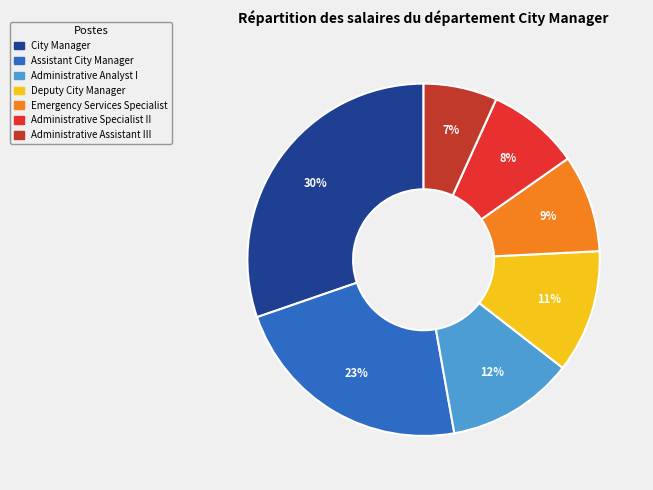

To the nearest percent, what portion does Emergency Services Specialist represent?

9%